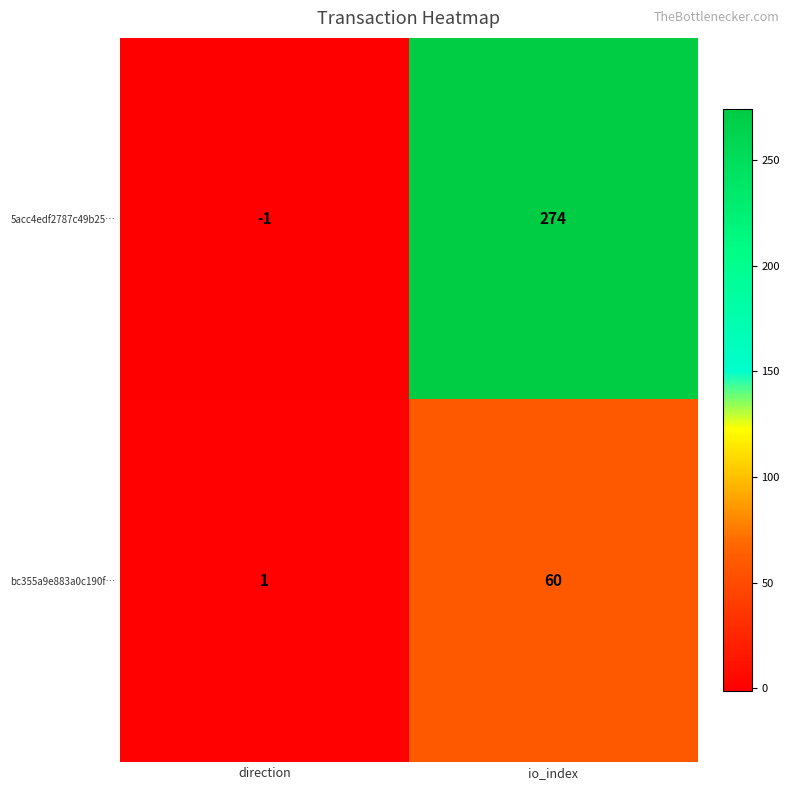

Rank the series by their maximum value, from lowest to highest.

bc355a9e883a0c190f…, 5acc4edf2787c49b25…